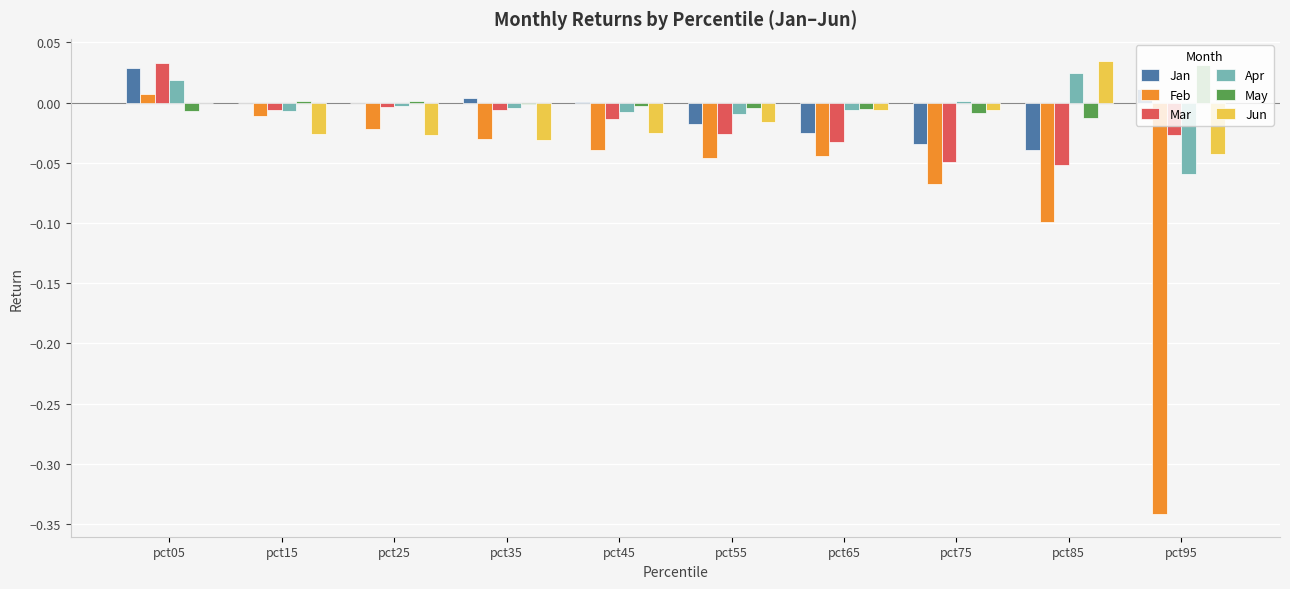

At which category is the sum across all series the highest?

pct05